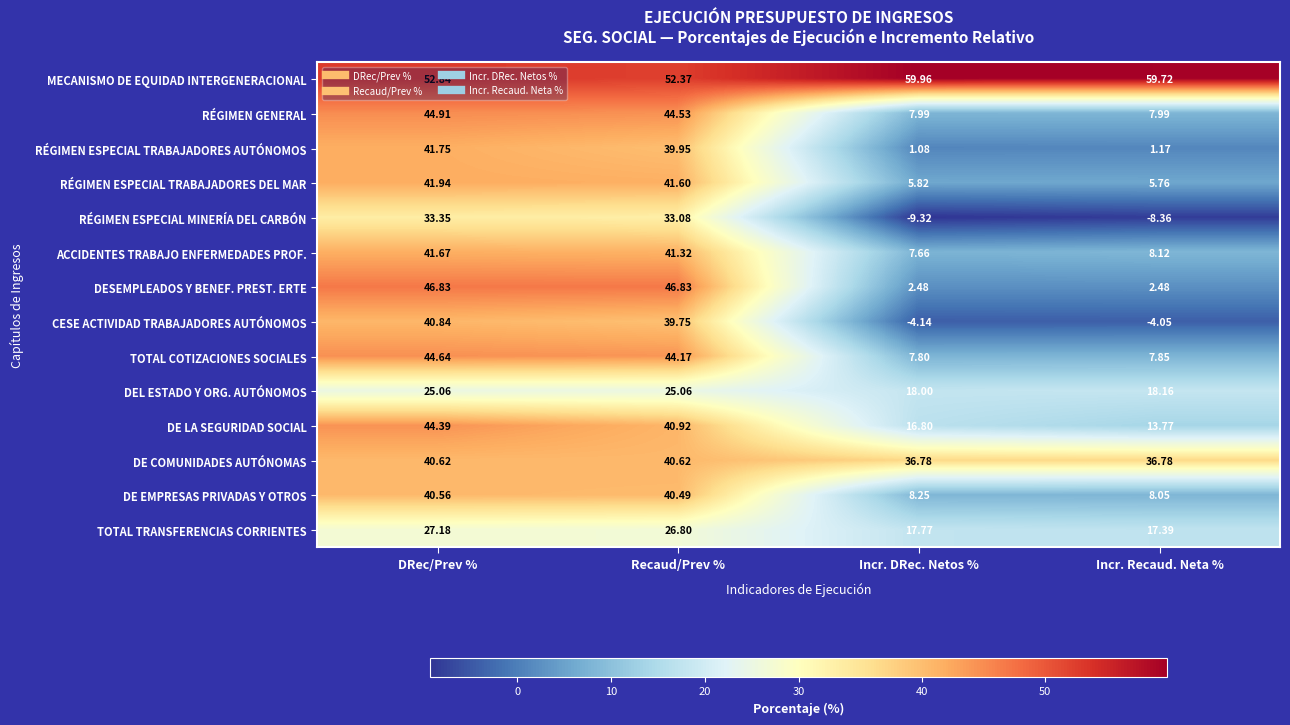

What is the spread (max minus min) of values at Incr. Recaud. Neta %?

68.1